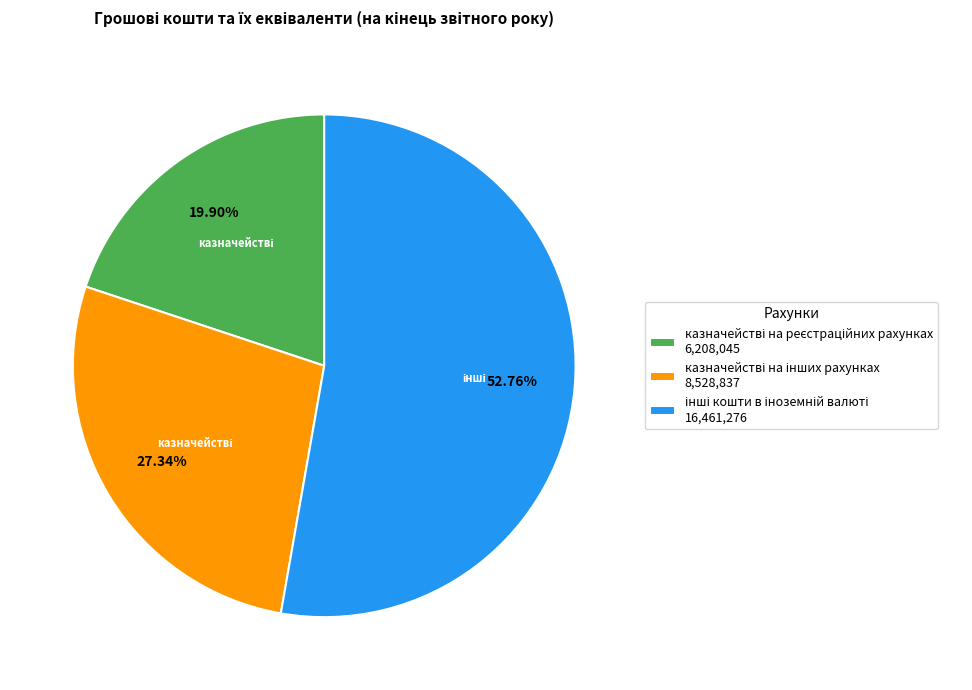

How many slices are in this pie chart?

3